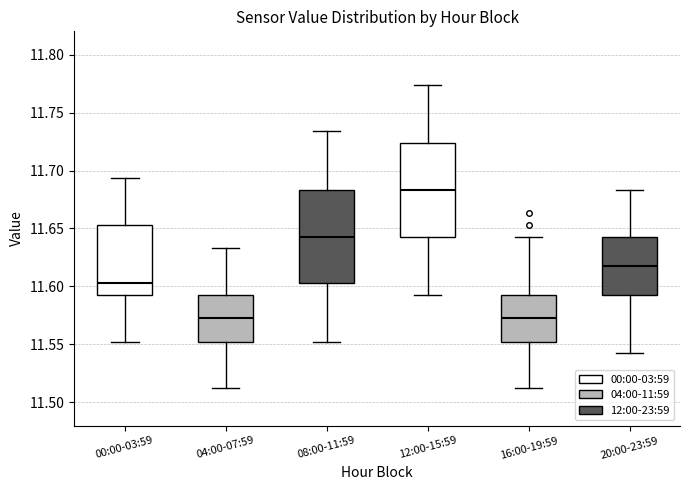

Reading left to right, transcribe this box plot: for each box, give where its median line is, the range the box spans, and where its two whiskers end, as read against the y-axis. The values are not printed on the chart, so give them approximately, as read against the axis.

00:00-03:59: median 11.605, box 11.595 to 11.655, whiskers 11.550 to 11.695
04:00-07:59: median 11.575, box 11.550 to 11.595, whiskers 11.510 to 11.635
08:00-11:59: median 11.645, box 11.605 to 11.685, whiskers 11.550 to 11.735
12:00-15:59: median 11.685, box 11.645 to 11.725, whiskers 11.595 to 11.775
16:00-19:59: median 11.575, box 11.550 to 11.595, whiskers 11.510 to 11.645
20:00-23:59: median 11.620, box 11.595 to 11.645, whiskers 11.540 to 11.685